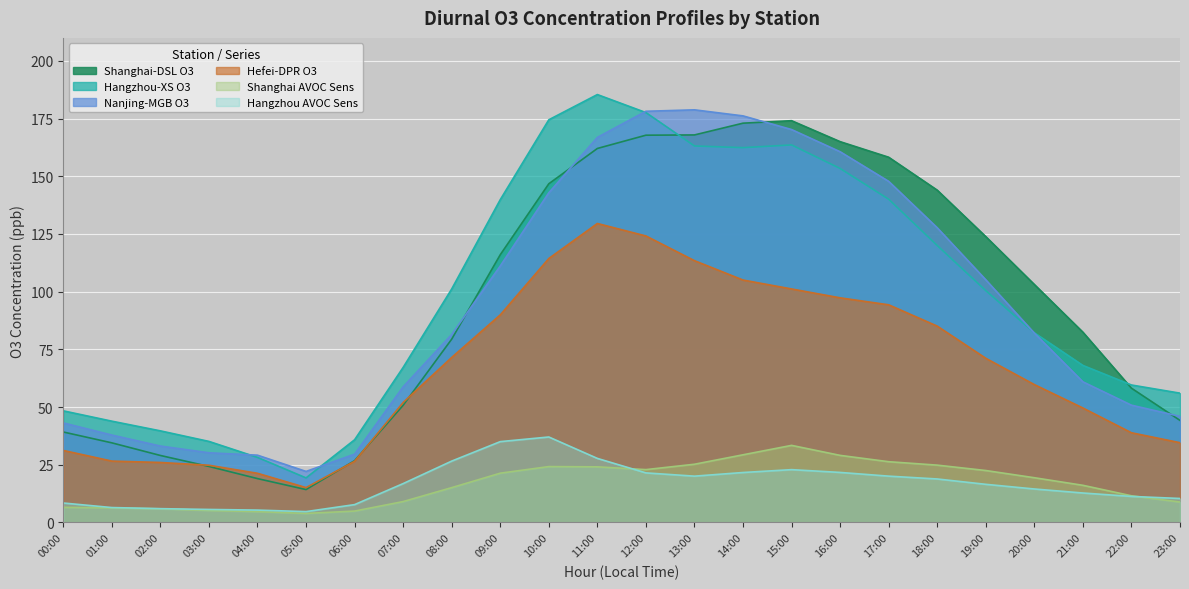

What is the total value across all series at 01:00?

155.5